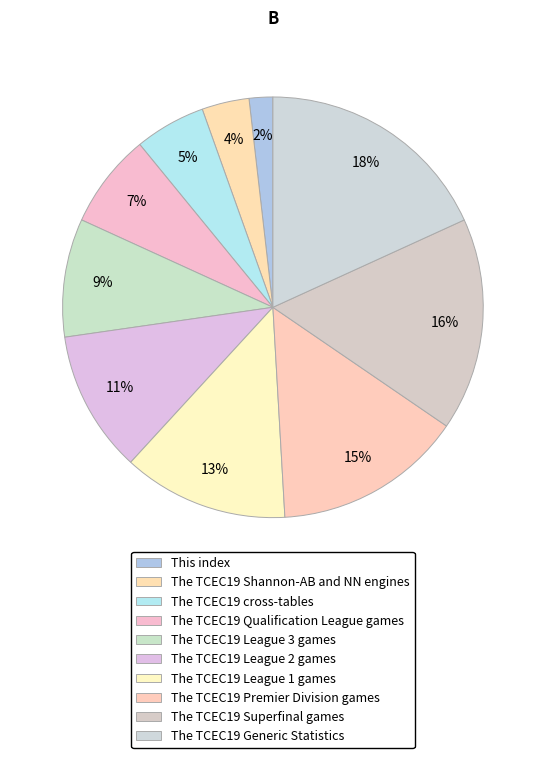

Does The TCEC19 Qualification League games represent more than half of the total?

No